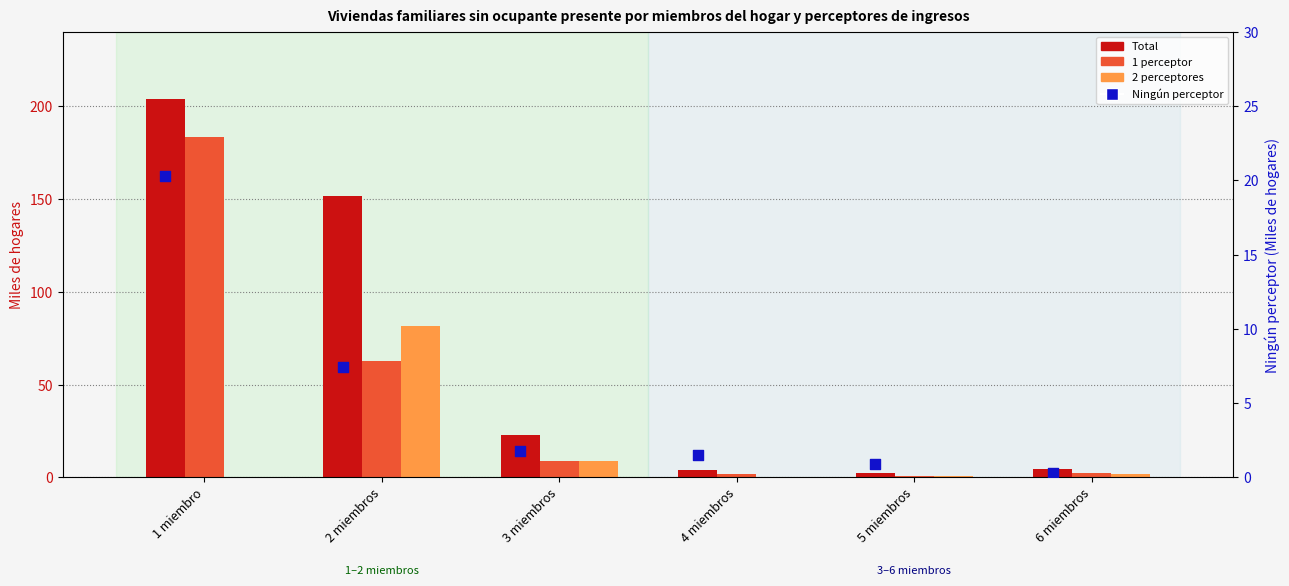

Which series has the widest spread of Y values?

Total